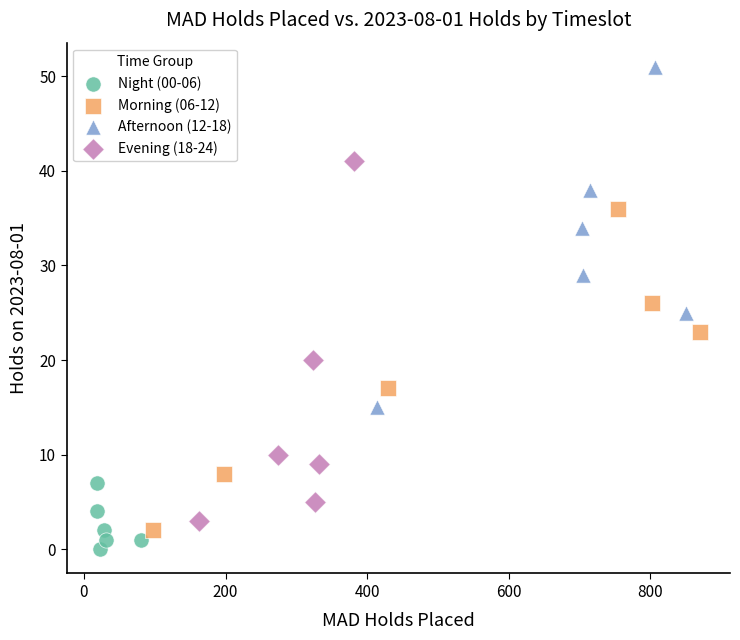

Which series contains the highest Y value?

Afternoon (12-18)